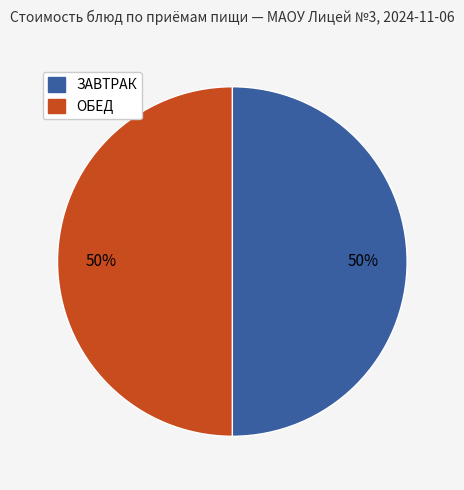

How many segments does this pie chart have?

2